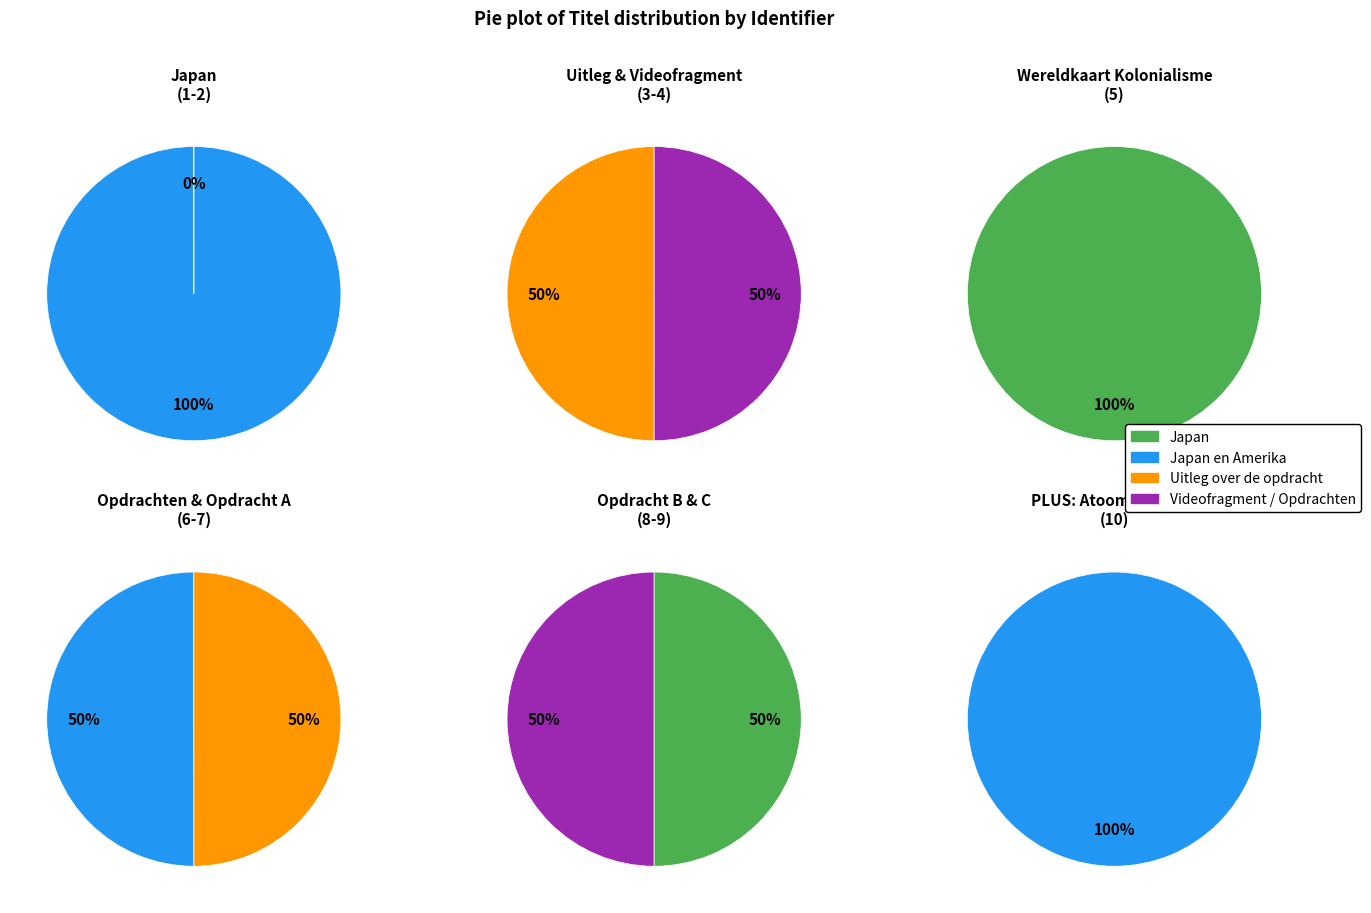

Is it true that Opdrachten is 21% of the pie?

False